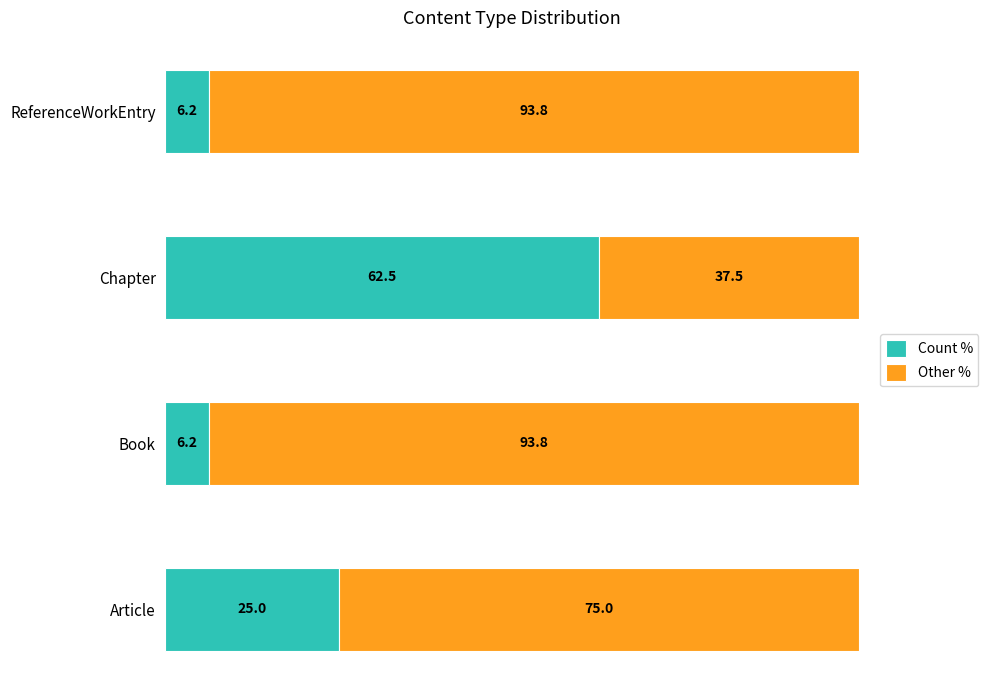

What is the difference between the Count % values at Chapter and Article?

37.5